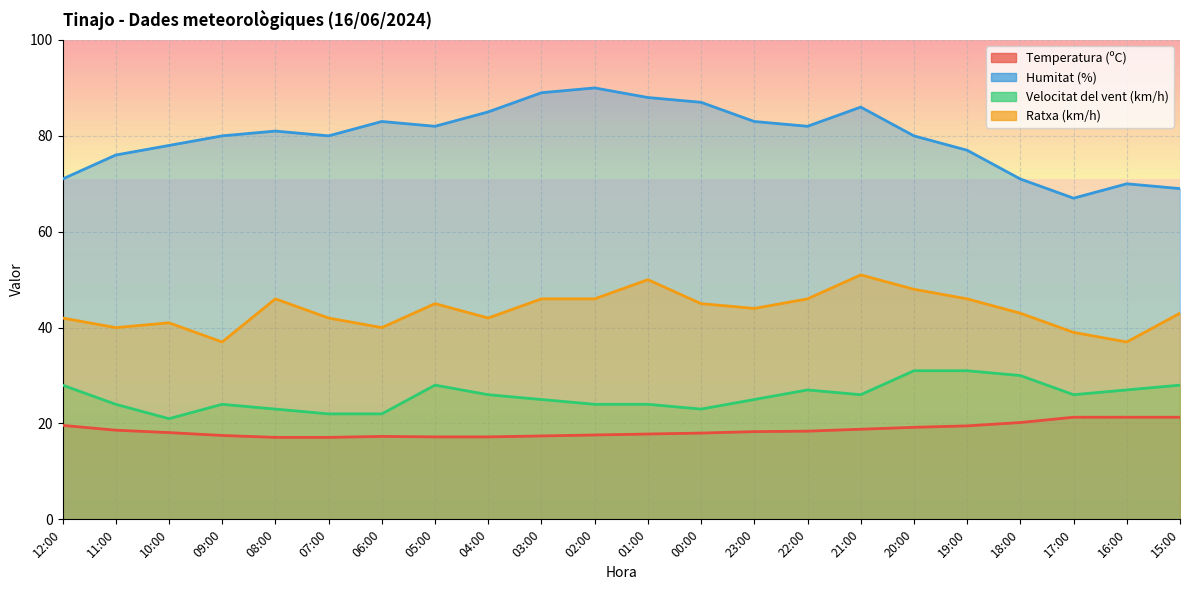

At which label does Temperatura (ºC) reach its minimum?

08:00